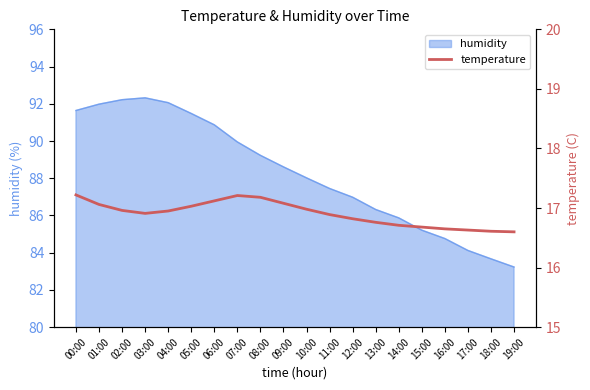

The value of humidity at 08:00 is 138.2. True or false?

False